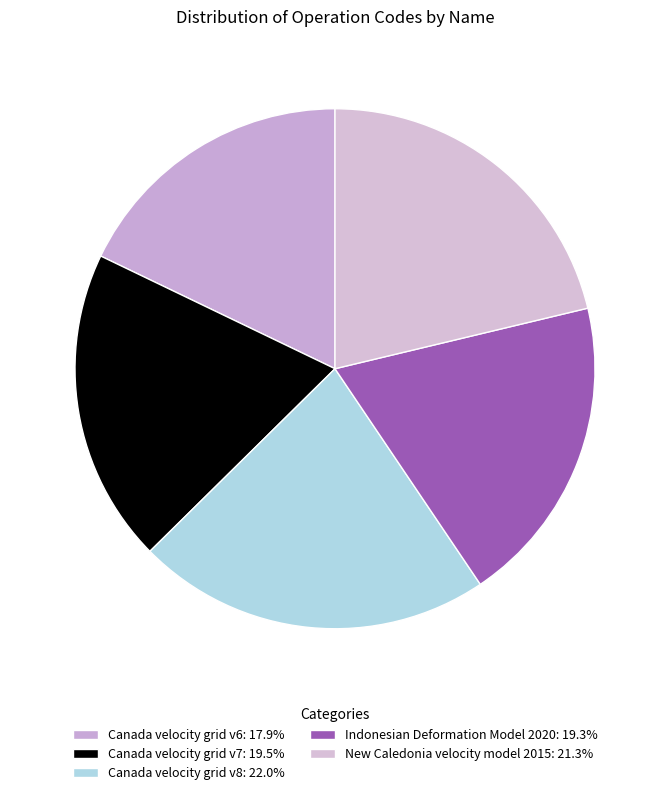

Count the number of slices in the pie.

5